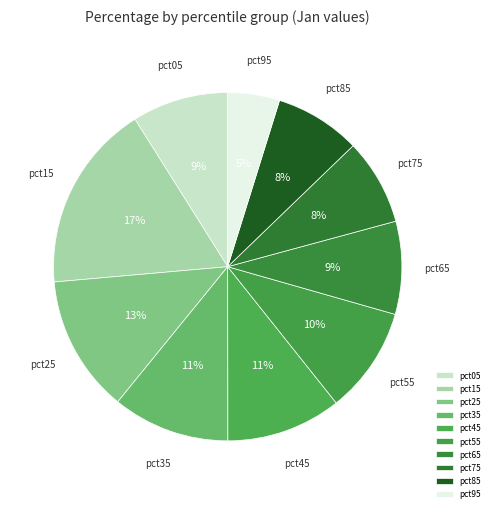

Is it true that pct95 is 5% of the pie?

True